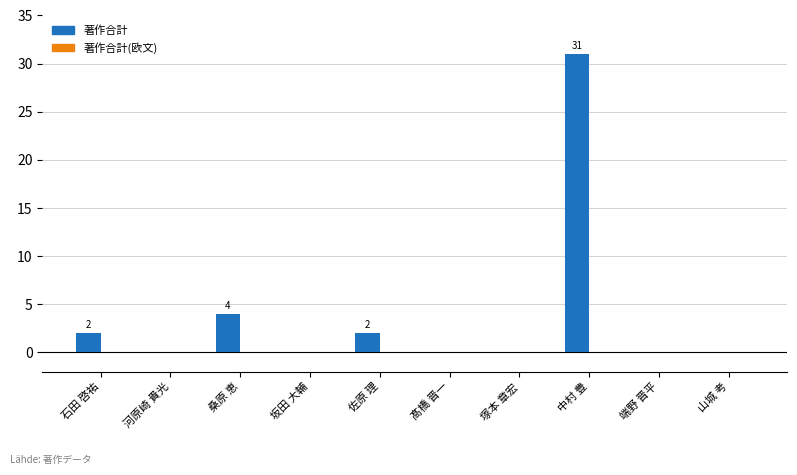

What is the sum of the values at 桑原 恵 and 山城 考?

4